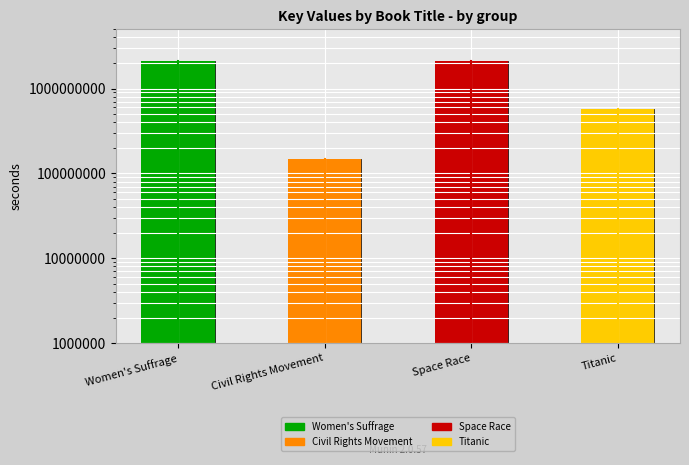

How many bars are there in total?

4